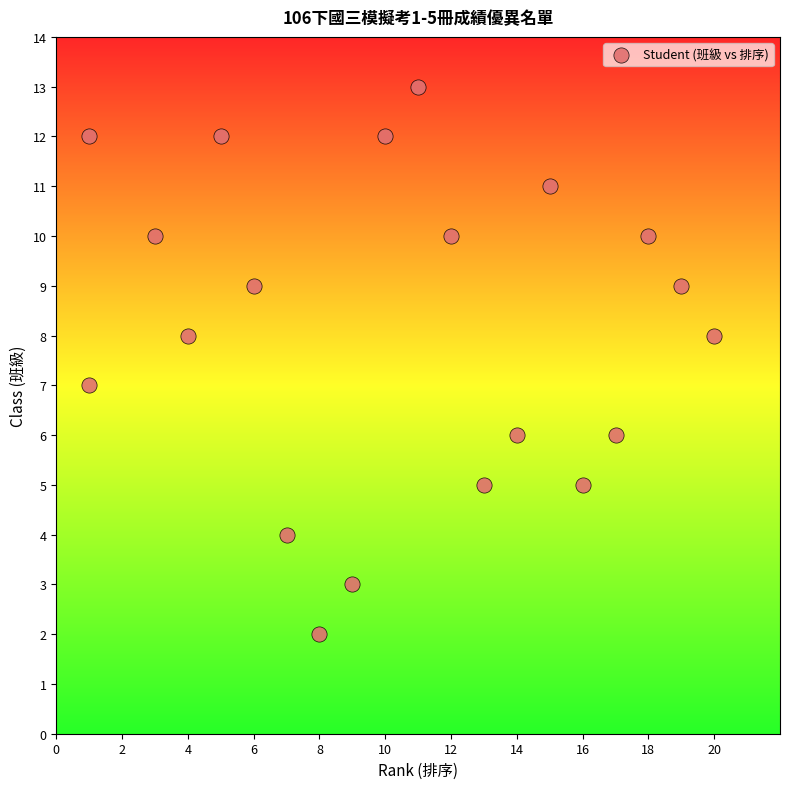

What is the range of Y values (max minus min)?

11